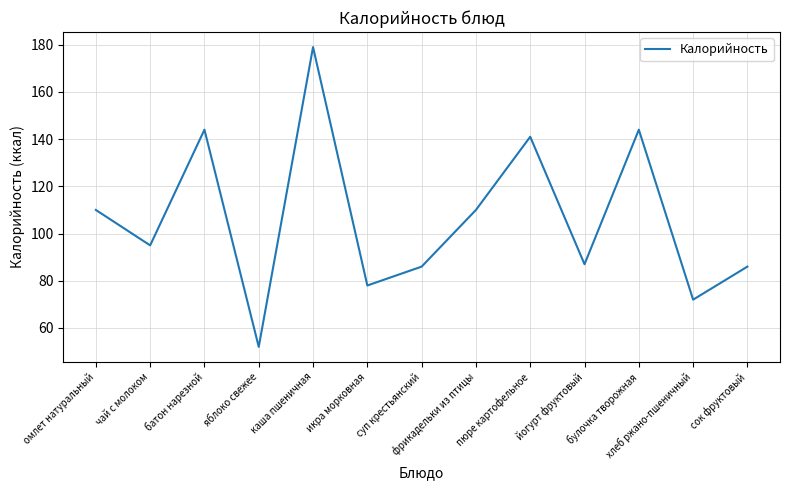

What is the minimum value shown in the chart?

52